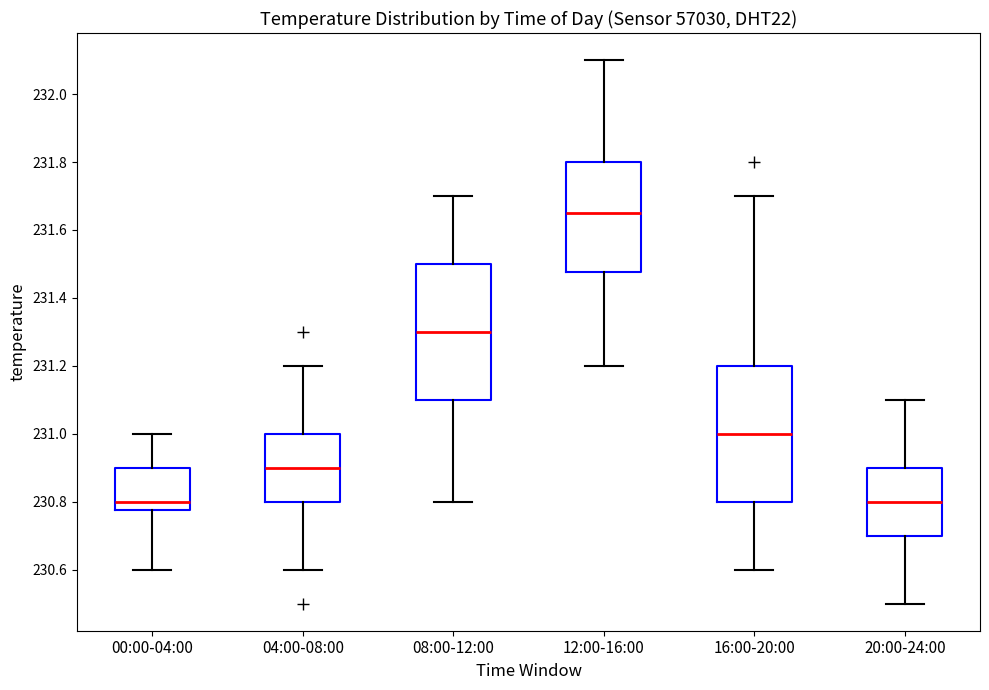

Reading left to right, read every box against the y-axis: the position of its median line, the range the box covers, and the ends of its whiskers. The values are not printed on the chart, so give them approximately, as read against the axis.

00:00-04:00: median 230.80, box 230.78 to 230.90, whiskers 230.60 to 231.00
04:00-08:00: median 230.90, box 230.80 to 231.00, whiskers 230.60 to 231.20
08:00-12:00: median 231.30, box 231.10 to 231.50, whiskers 230.80 to 231.70
12:00-16:00: median 231.66, box 231.48 to 231.80, whiskers 231.20 to 232.10
16:00-20:00: median 231.00, box 230.80 to 231.20, whiskers 230.60 to 231.70
20:00-24:00: median 230.80, box 230.70 to 230.90, whiskers 230.50 to 231.10